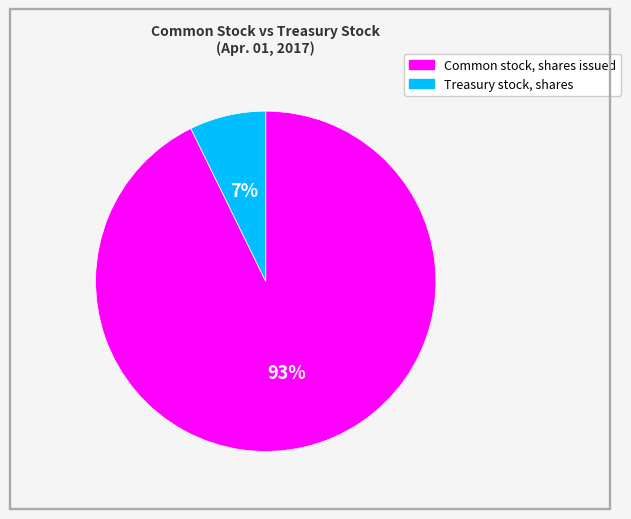

Do Treasury stock, shares and Common stock, shares issued together represent more than half of the pie?

Yes